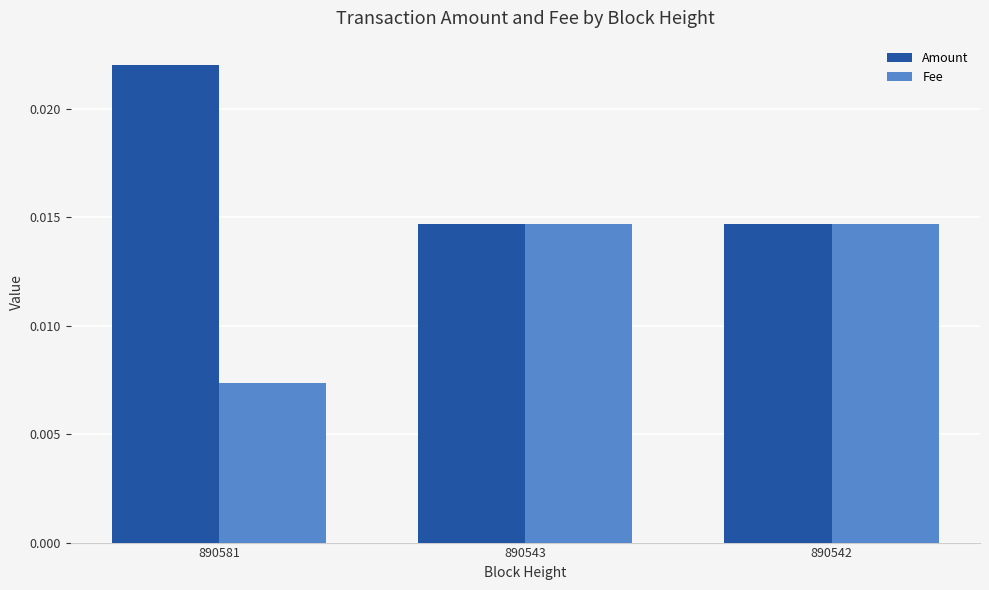

List the series in order of their peak value, highest first.

Amount, Fee